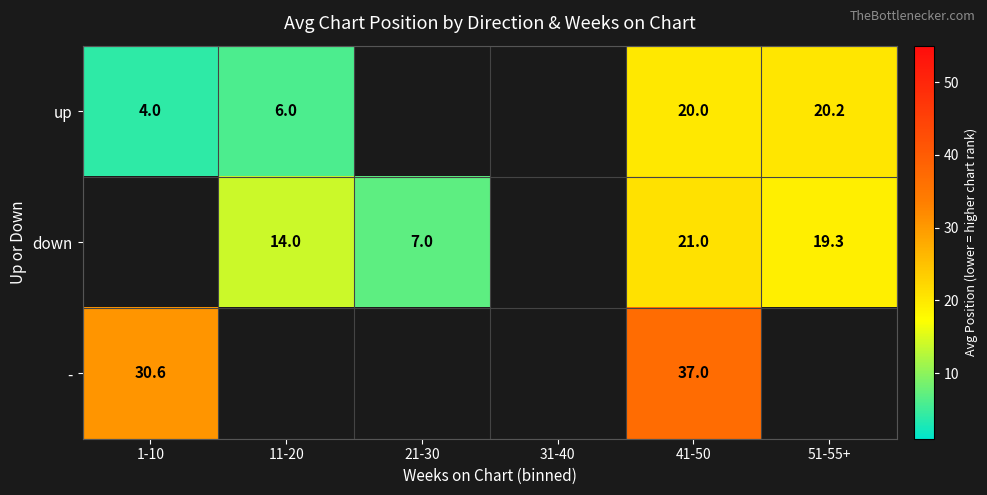

What is the sum of the up values at 11-20 and 41-50?

26.0